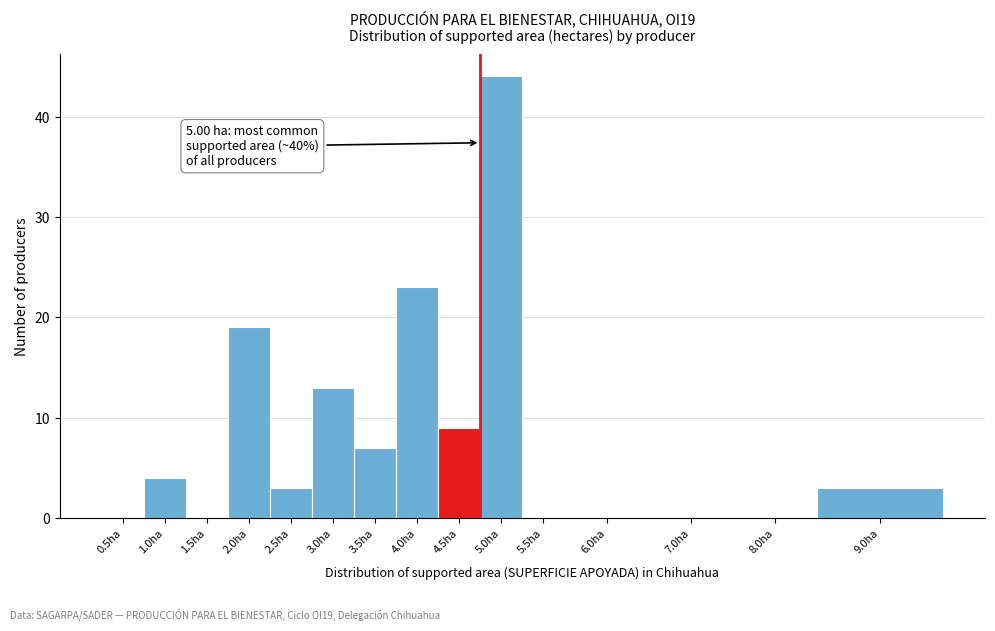

Reading right to left, list all the values displayed in this chart.

9.0ha=3	8.0ha=0	7.0ha=0	6.0ha=0	5.5ha=0	5.0ha=44	4.5ha=9	4.0ha=23	3.5ha=7	3.0ha=13	2.5ha=3	2.0ha=19	1.5ha=0	1.0ha=4	0.5ha=0